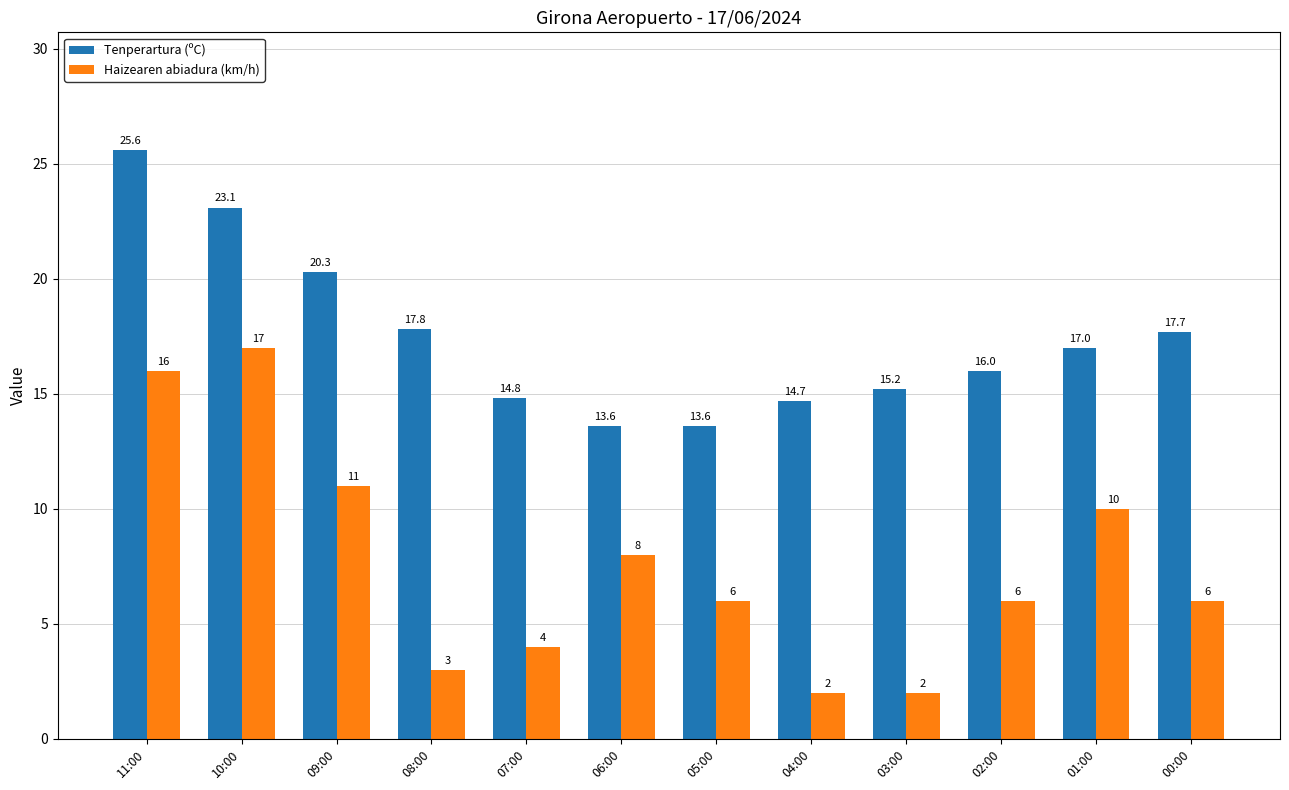

At 03:00, list the series in order from largest to smallest.

Tenperartura (ºC), Haizearen abiadura (km/h)